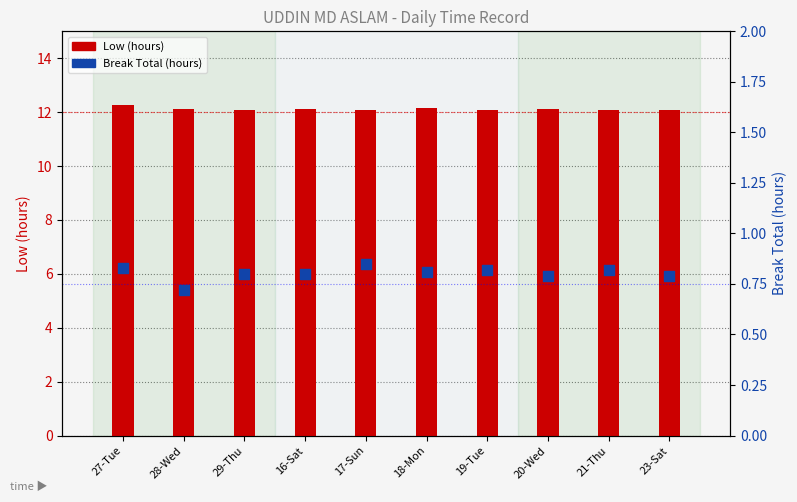

Which series has the largest Y range (max minus min)?

Low (hours)